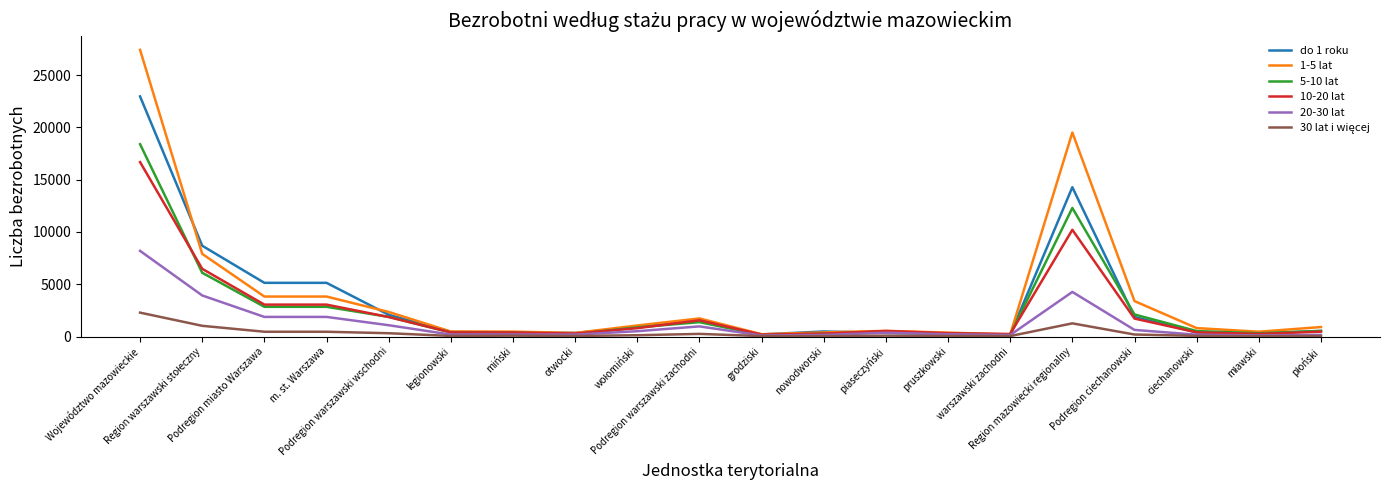

What is the difference between the 20-30 lat values at warszawski zachodni and ciechanowski?

30